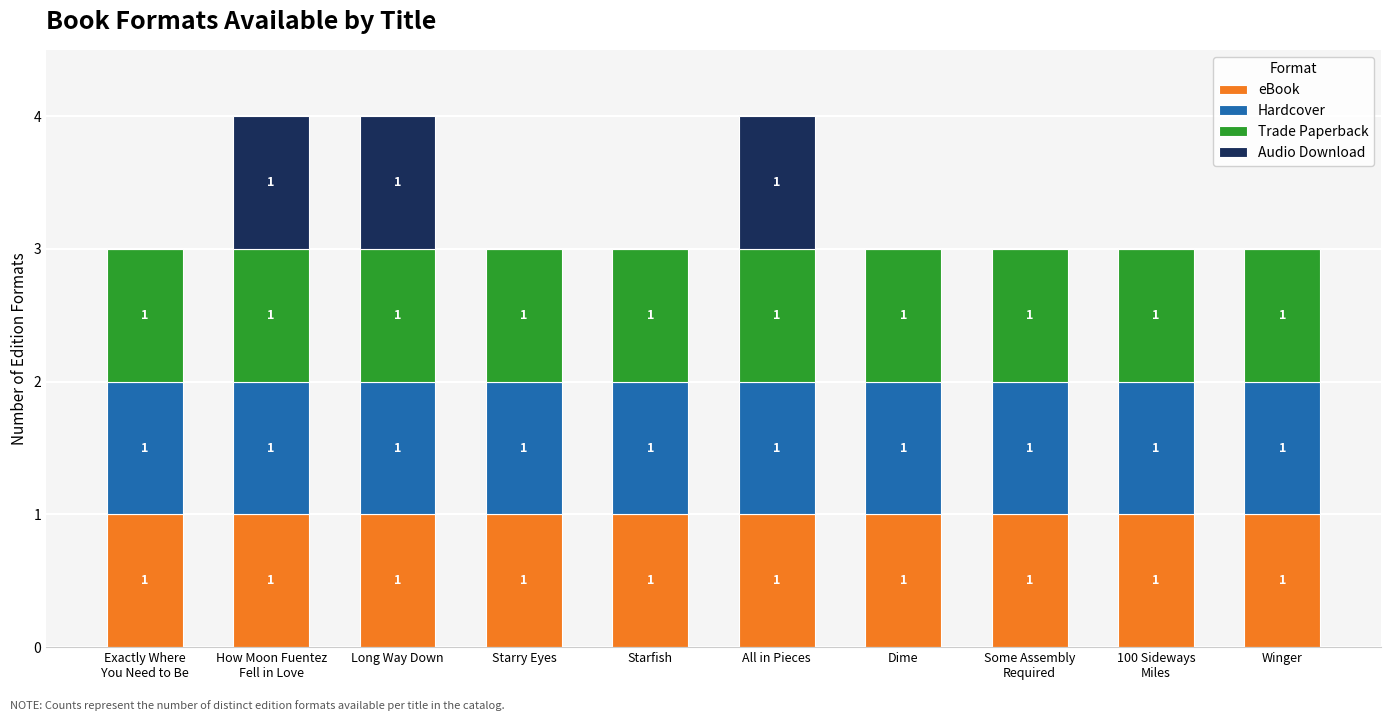

How many data points does each series have?

10